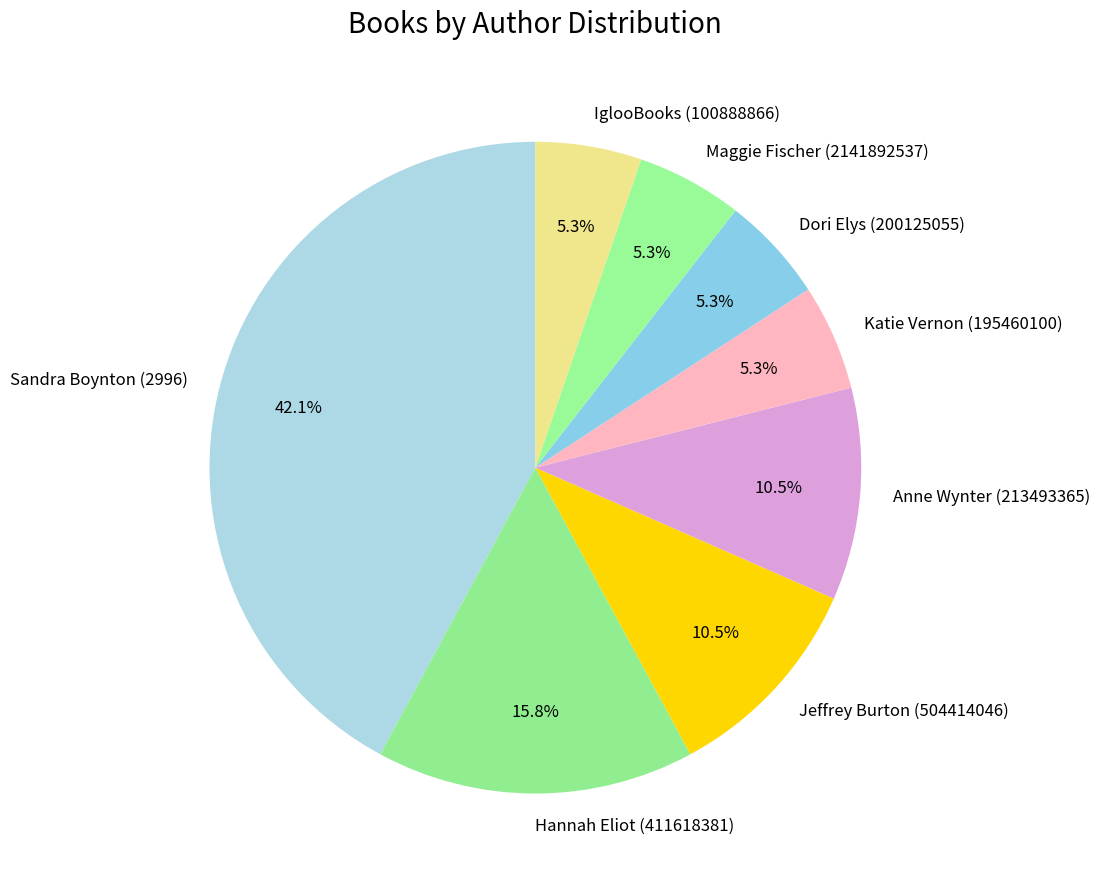

The IglooBooks (100888866) slice represents 5% of the pie. True or false?

True